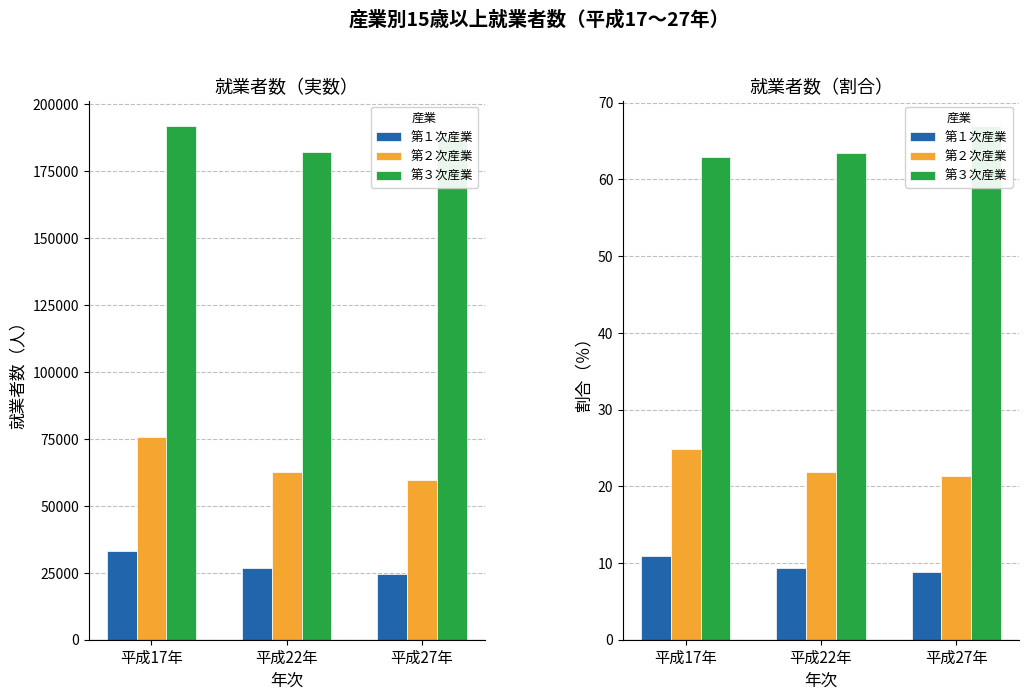

True or false: 第２次産業 has a value of 13.2 at 平成27年.

False